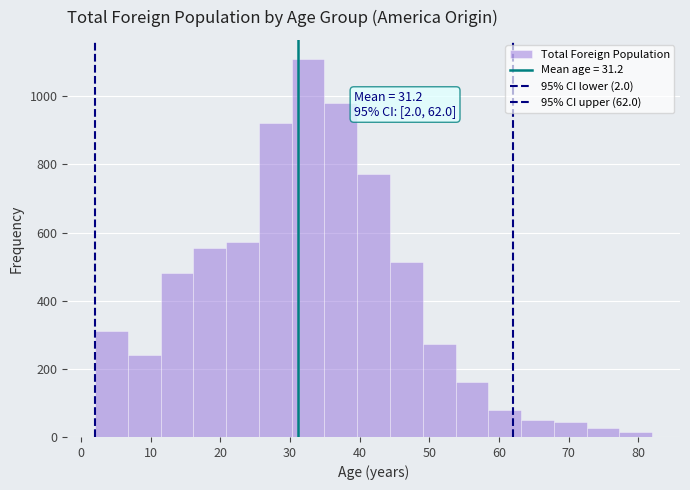

Which range on the x-axis has the tallest bar?

30 to 35